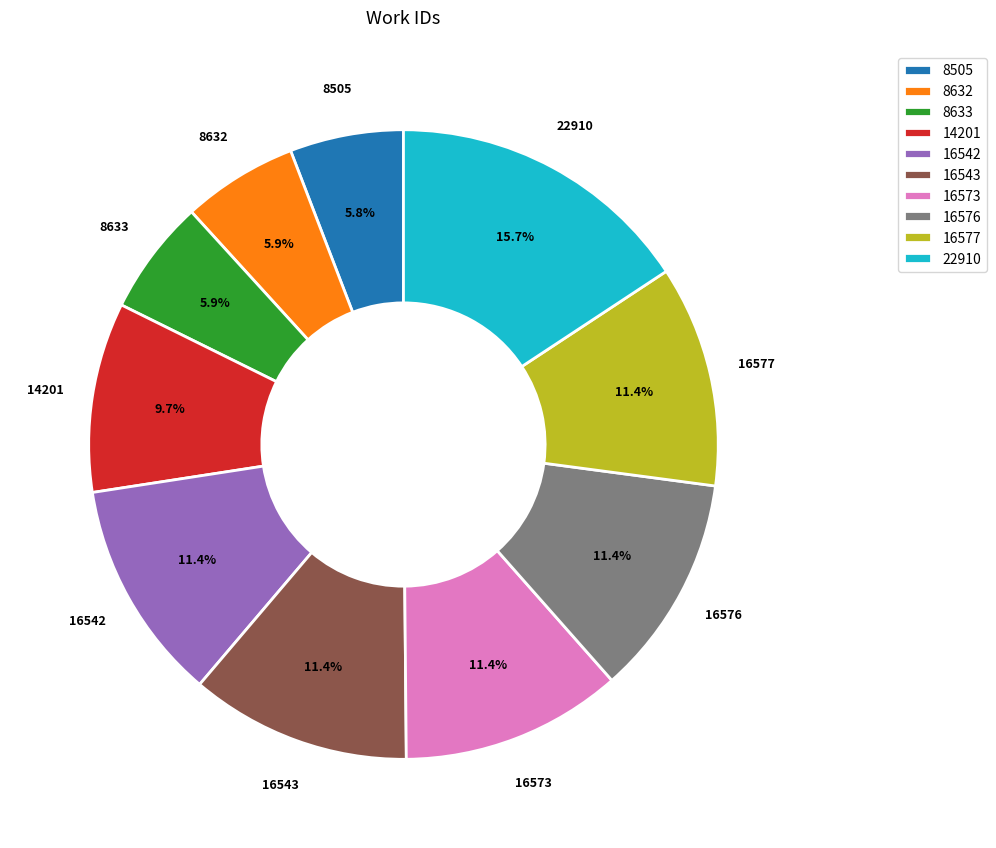

What percentage is NOT represented by 16542?

88.6%